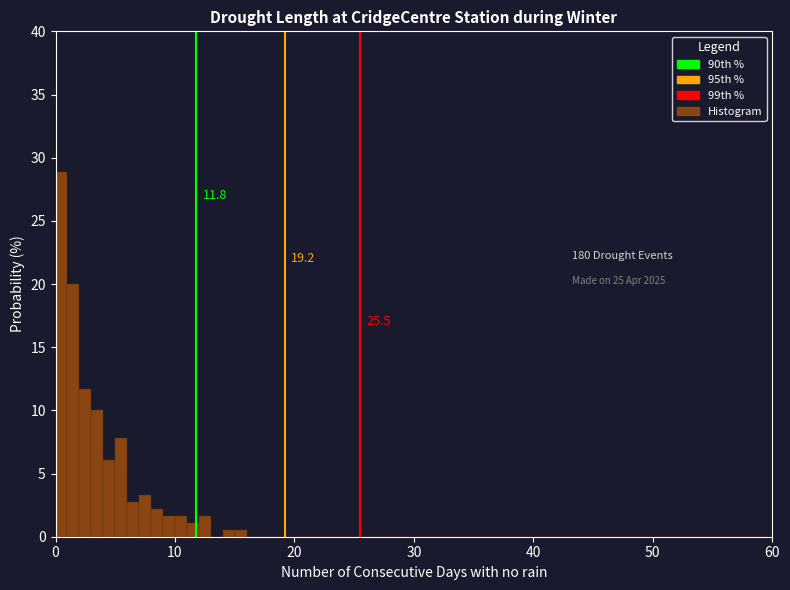

Read against the x-axis, roughly where is the centre of the tallest bar?

1